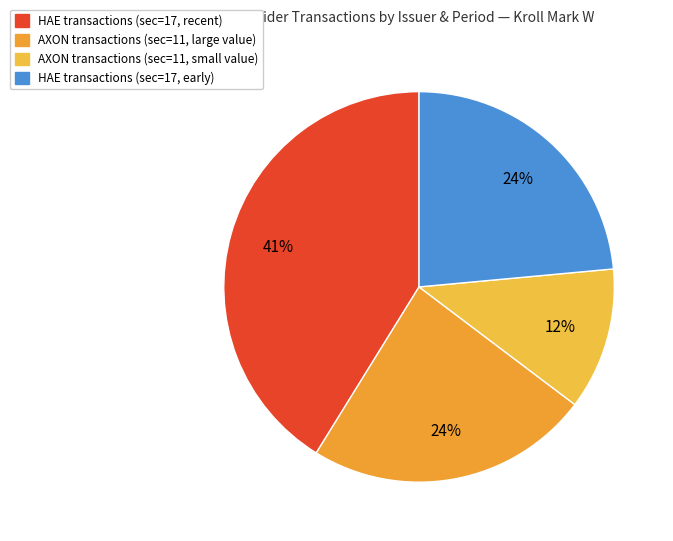

Count the number of slices in the pie.

4